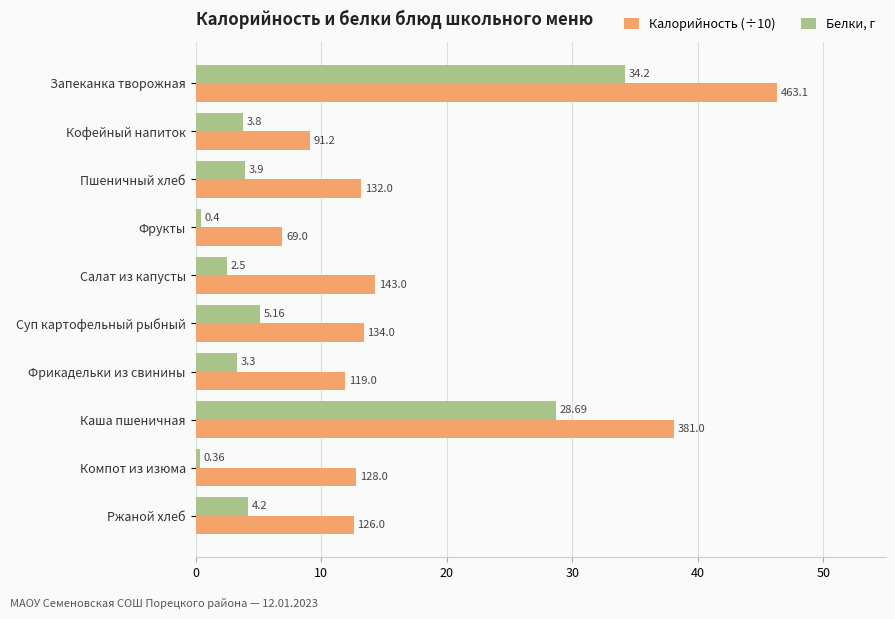

What is the difference between the second highest and minimum values in the Калорийность (÷10) series?

31.2